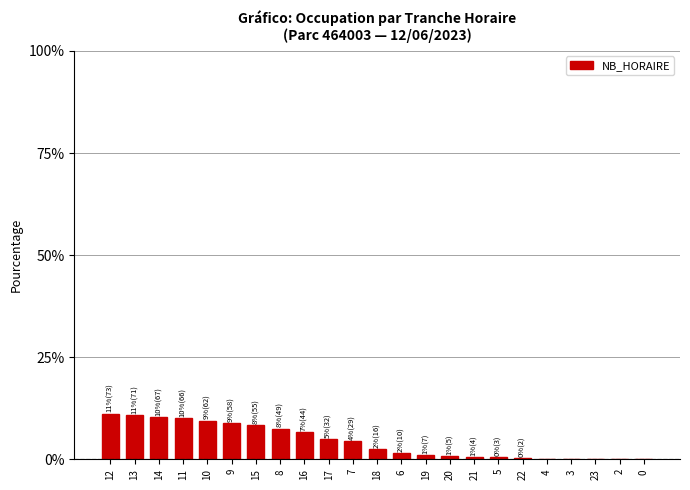

What is the sum of all values?

100.0